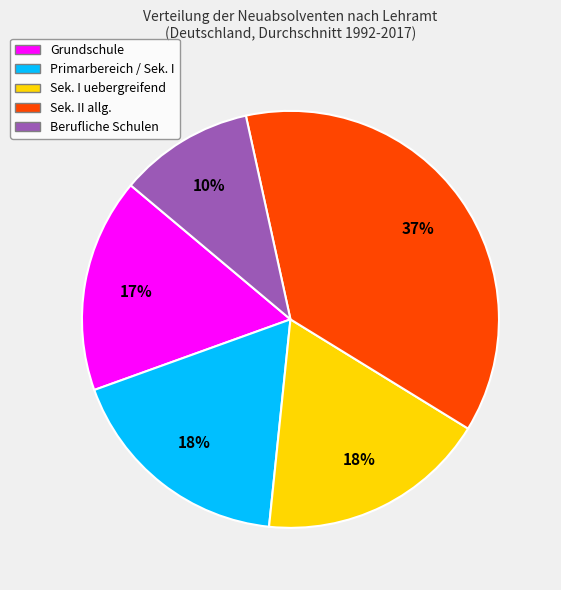

Do Grundschule and Sek. I uebergreifend together represent more than half of the pie?

No